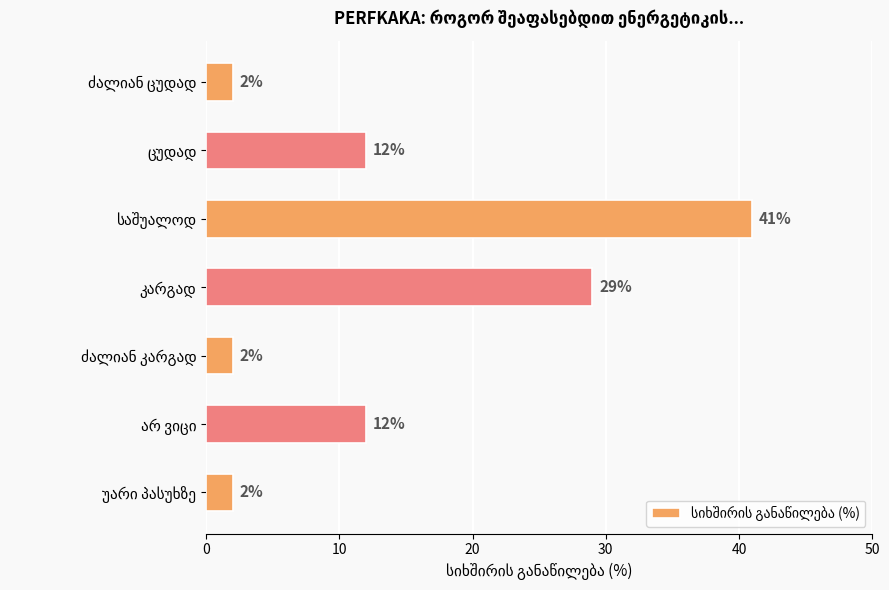

What is the average value?

14